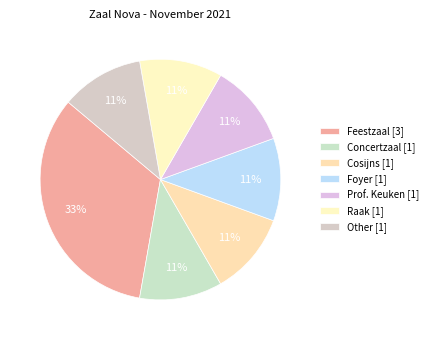

To the nearest percent, what percentage of the pie is Foyer [1]?

11%